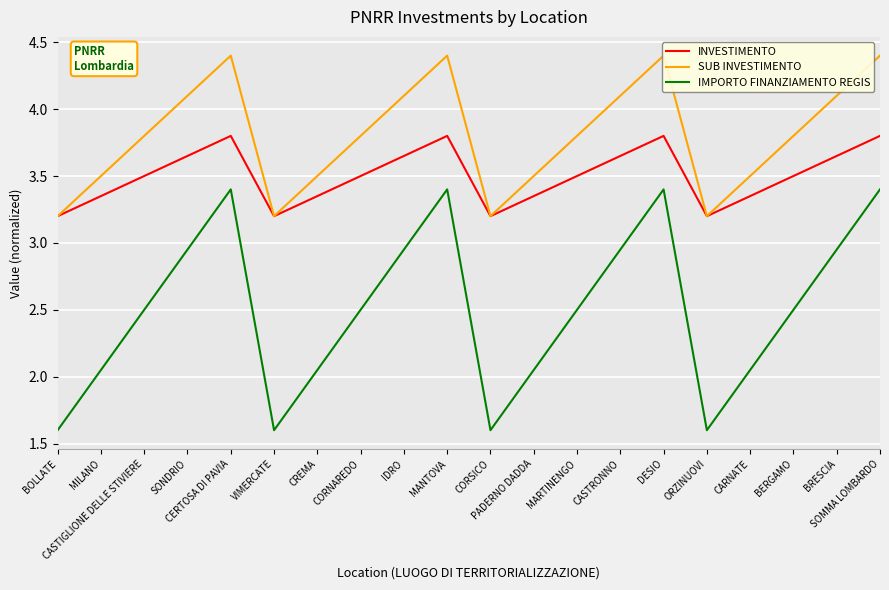

What is the greatest value displayed?

4.4